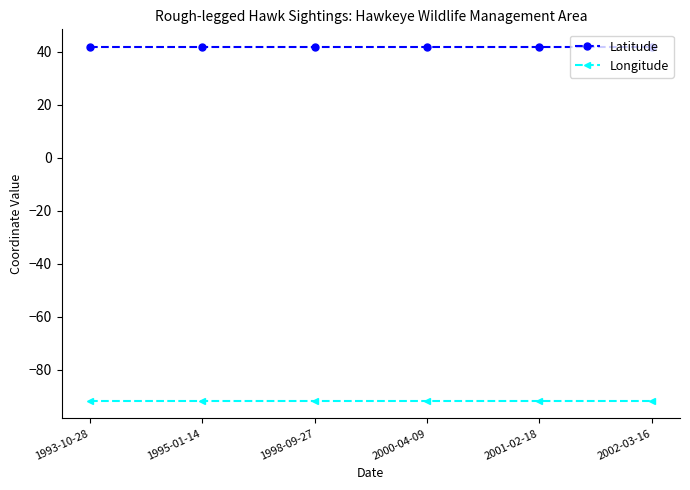

Rank the series by their average value, from highest to lowest.

Latitude, Longitude